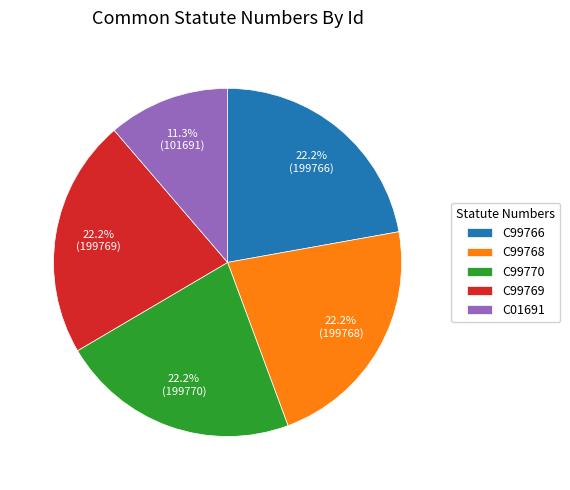

Is C99770 the majority of the pie?

No